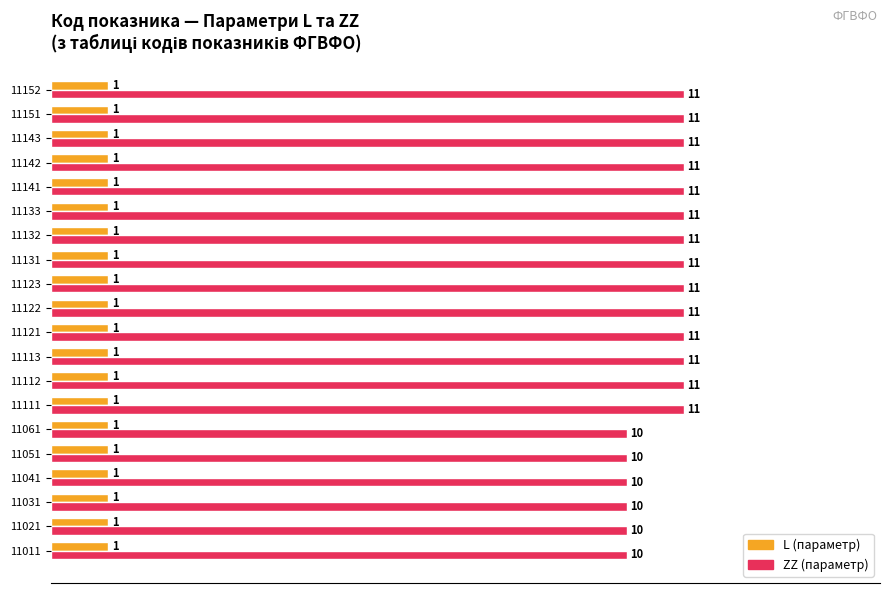

List the series in order of their peak value, highest first.

ZZ (параметр), L (параметр)